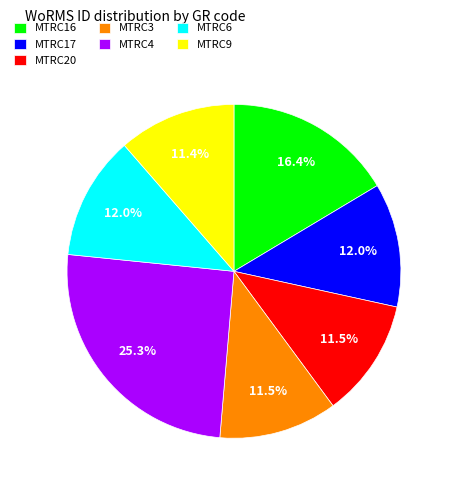

Is it true that MTRC20 is 1% of the pie?

False